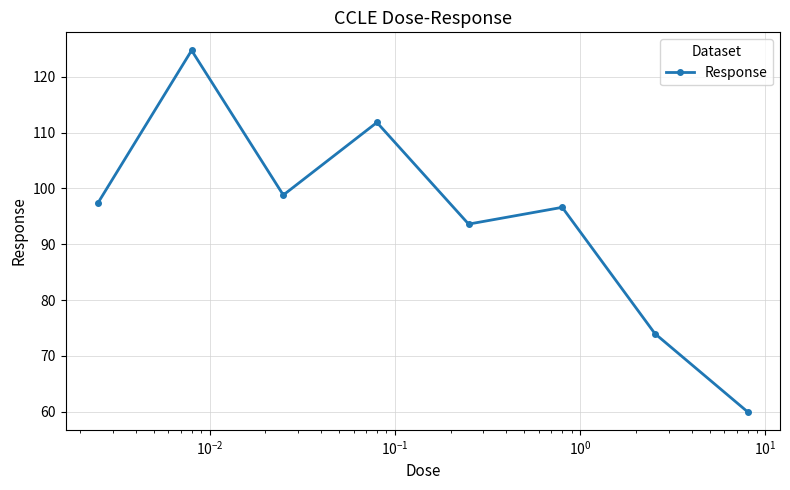

How many interior local peaks (higher than both neighbors) does the data have?

3